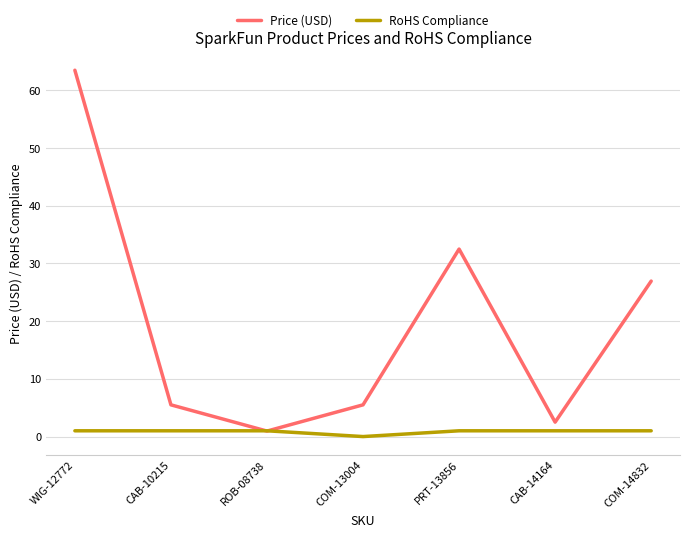

What is the total value across all series at COM-13004?

5.5